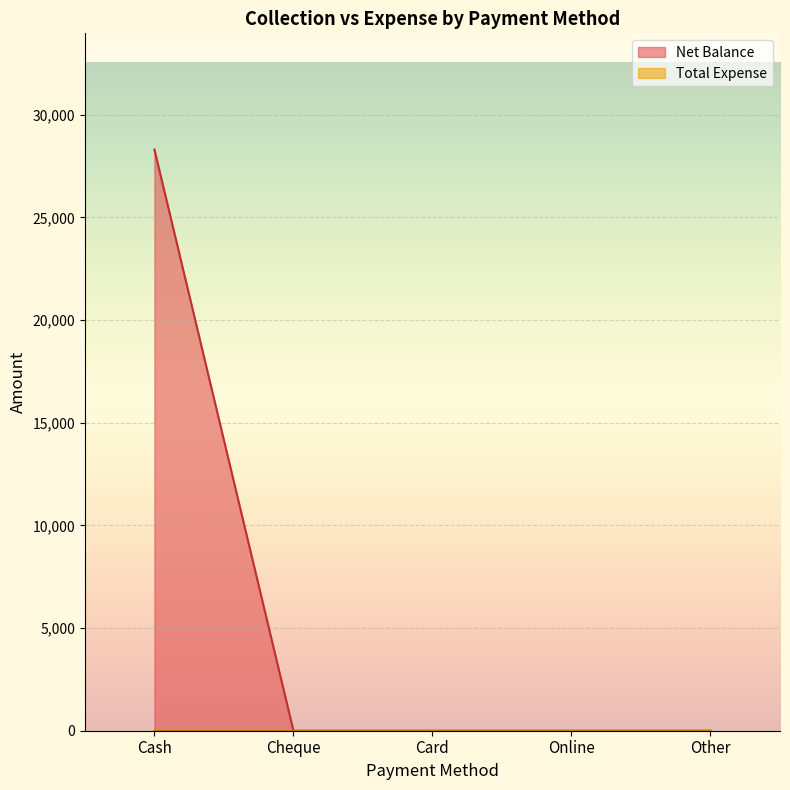

Reading right to left, transcribe all the data shown in this chart.

0	0	0	0	28300